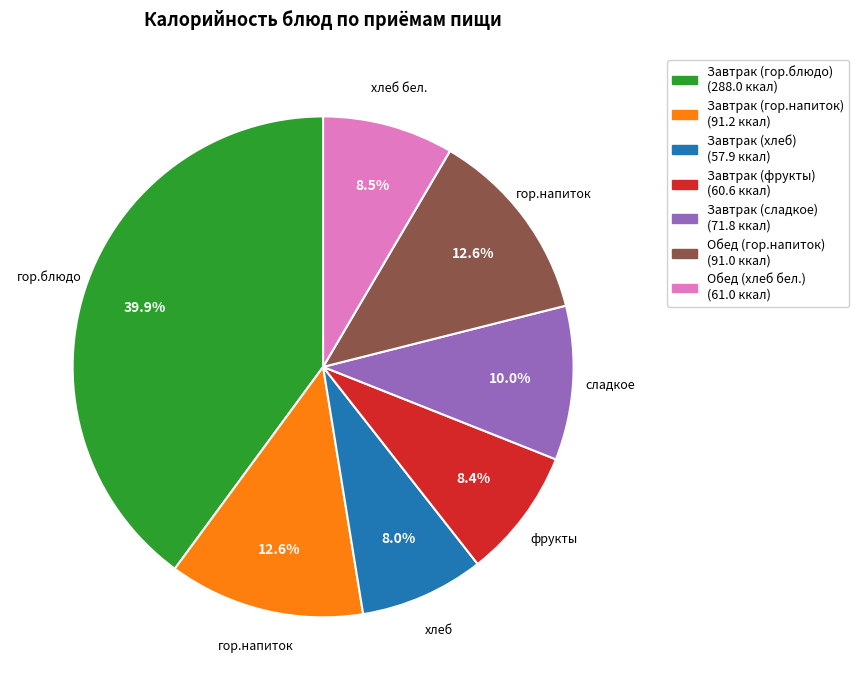

The Завтрак (гор.блюдо) slice represents 45% of the pie. True or false?

False